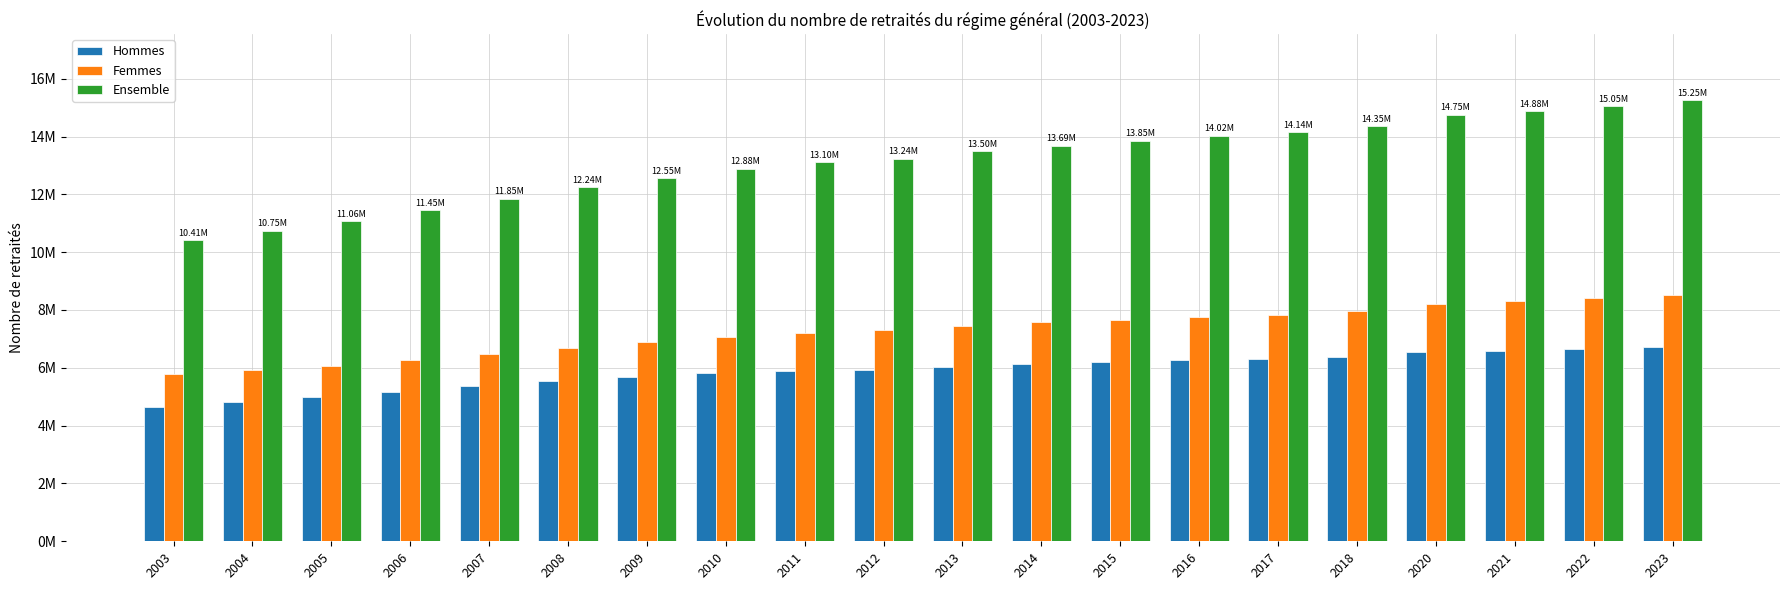

Which series has the widest spread of values?

Ensemble